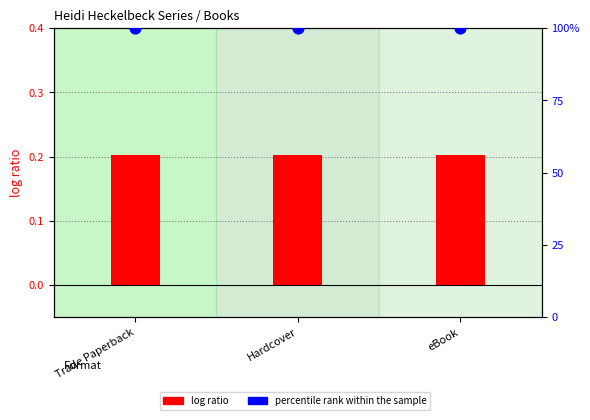

What is the total value across all series at Trade Paperback?

100.2